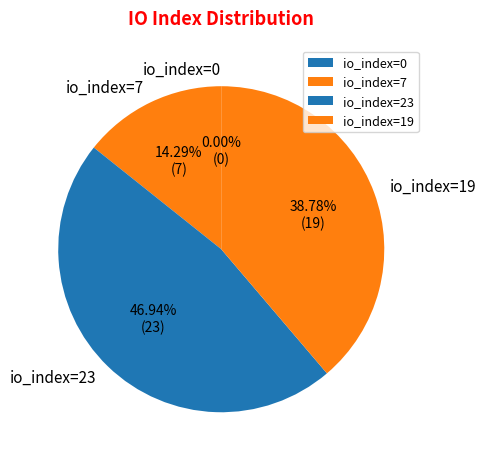

Is it true that io_index=23 is 52% of the pie?

False